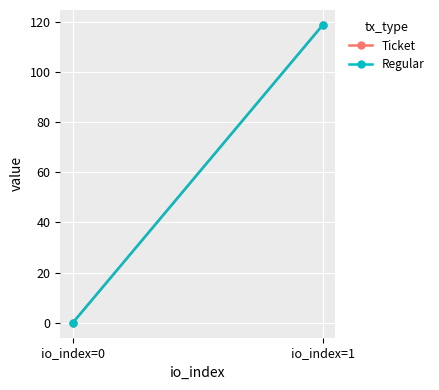

List the labels in order of Ticket value, smallest first.

io_index=0, io_index=1